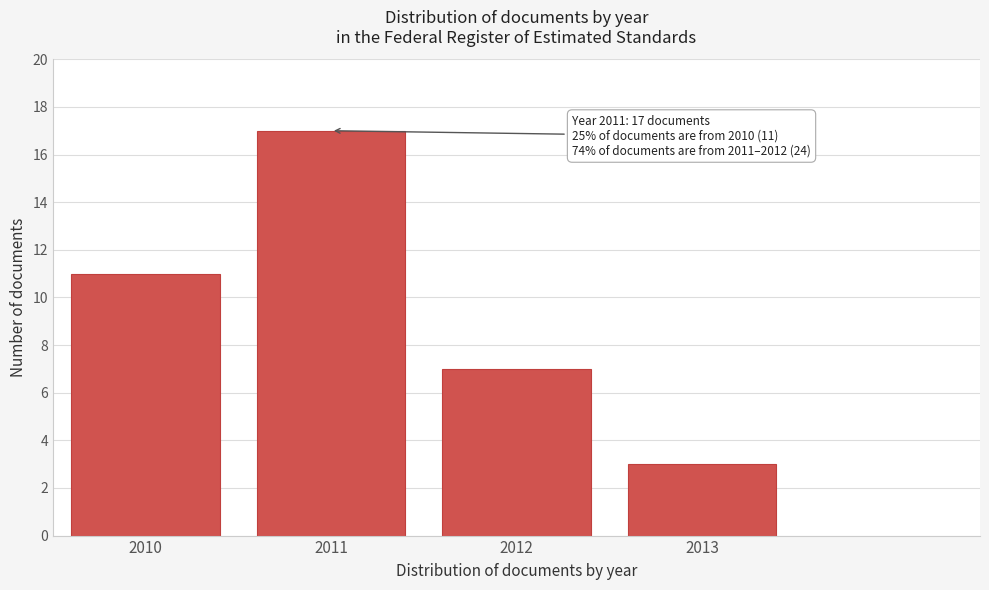

Reading left to right, what are all the values shown in this chart?

11	17	7	3